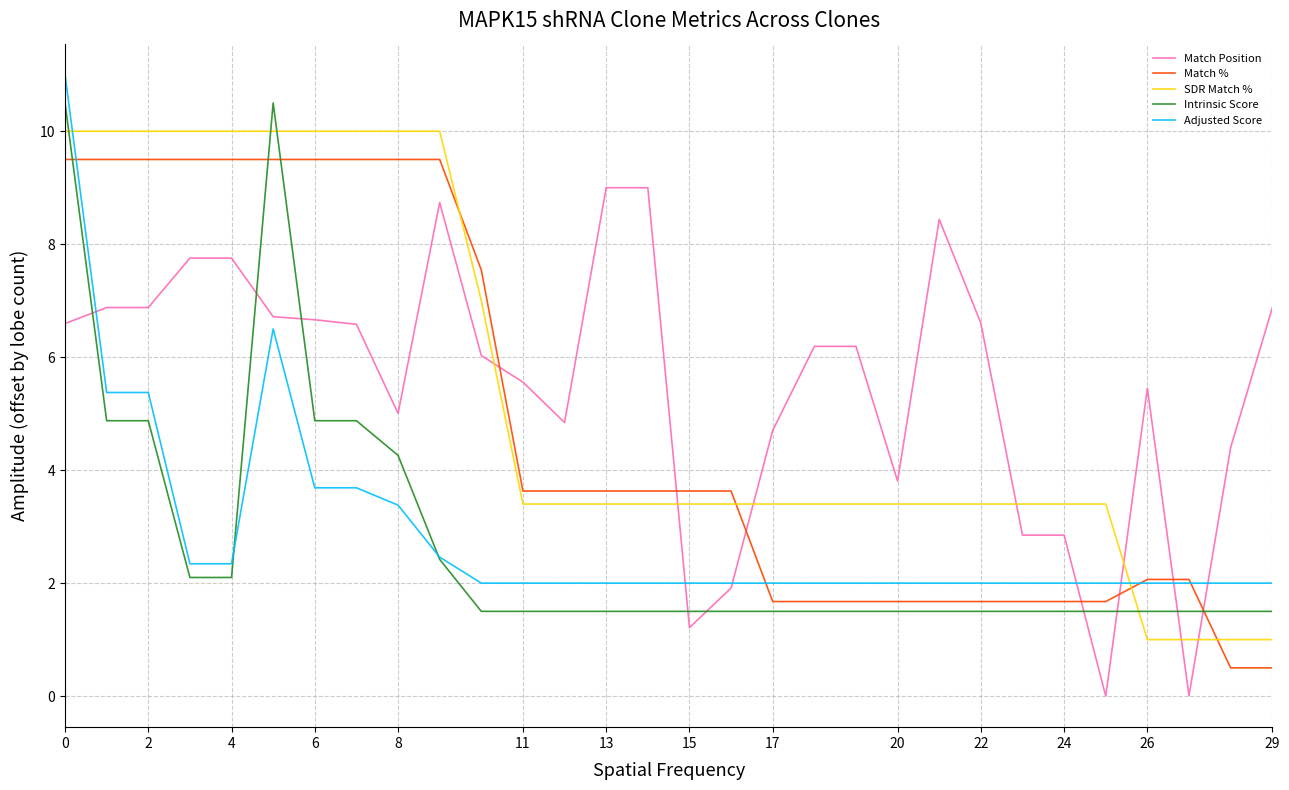

List the series in order of their peak value, highest first.

Adjusted Score, Intrinsic Score, SDR Match %, Match %, Match Position